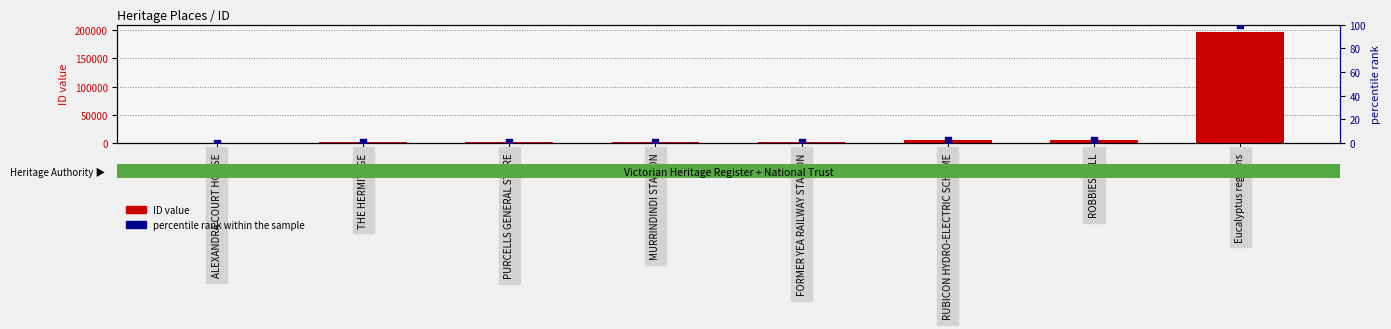

At which category is the sum across all series the highest?

Eucalyptus regnans